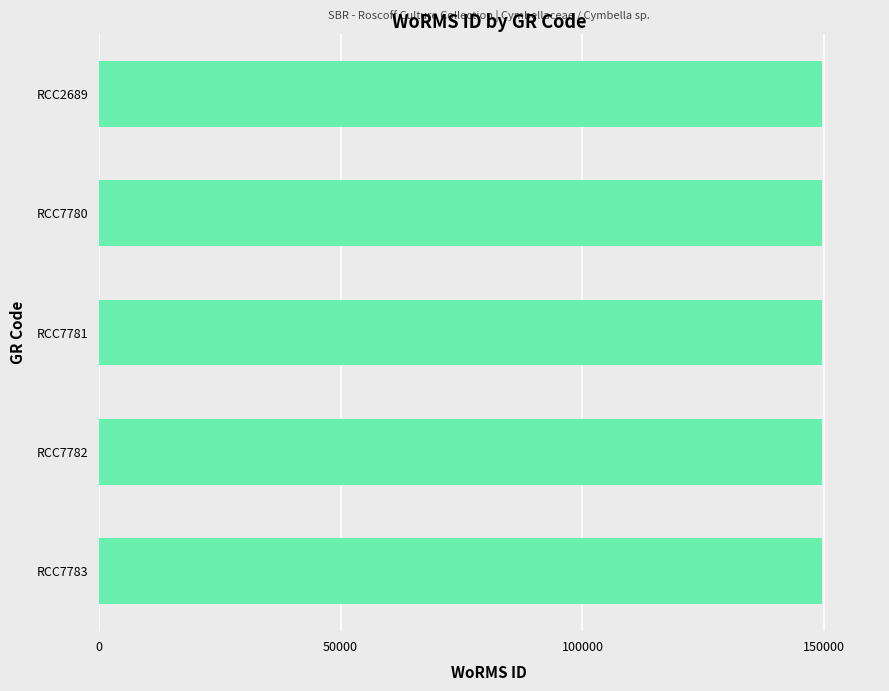

What is the value of the 4th bar from the top?

149538